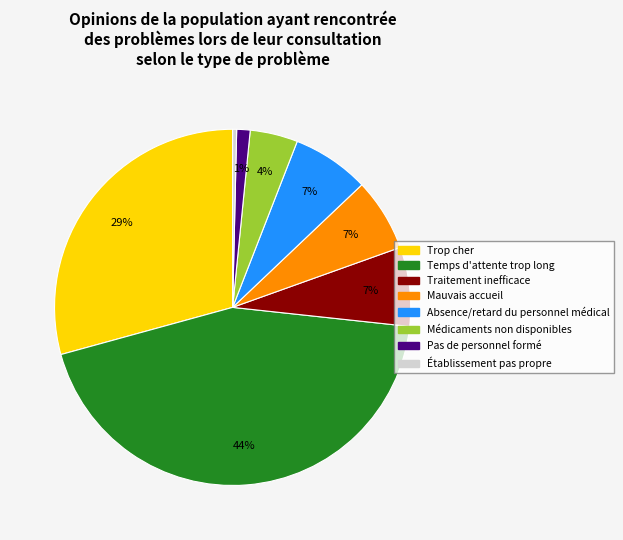

What is the smallest slice in the pie chart?

Établissement pas propre